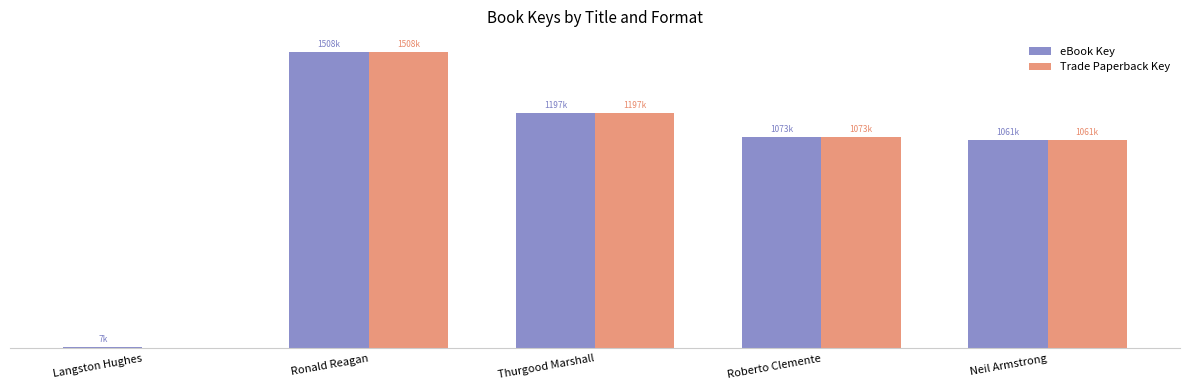

Between Langston Hughes and Thurgood Marshall, which is larger?

Thurgood Marshall